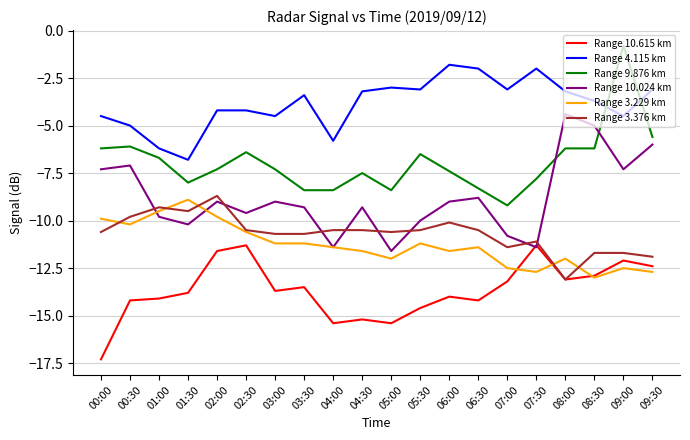

True or false: Range 3.229 km and Range 4.115 km cross at least once.

False